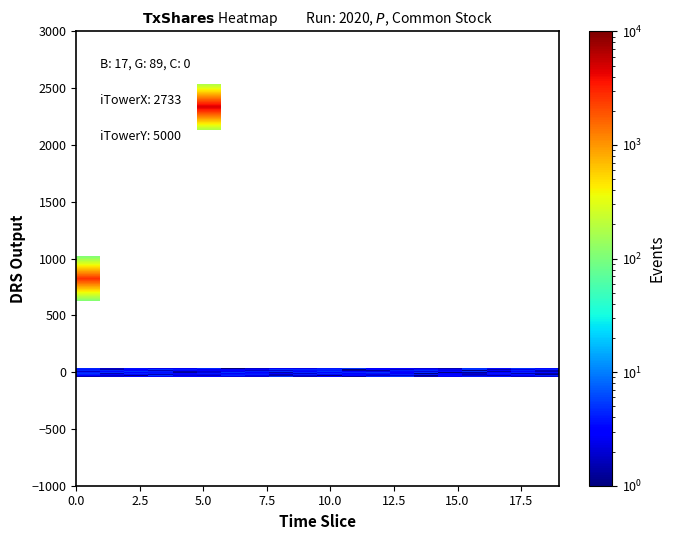

The tv500595_4.xml series shows -136.1 at 15. True or false?

False